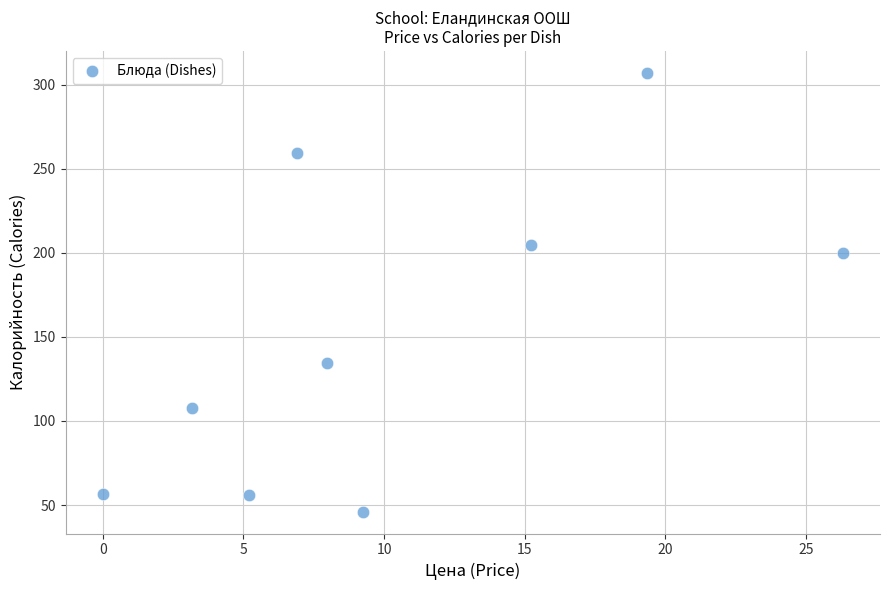

What is the range of Y values (max minus min)?

260.9